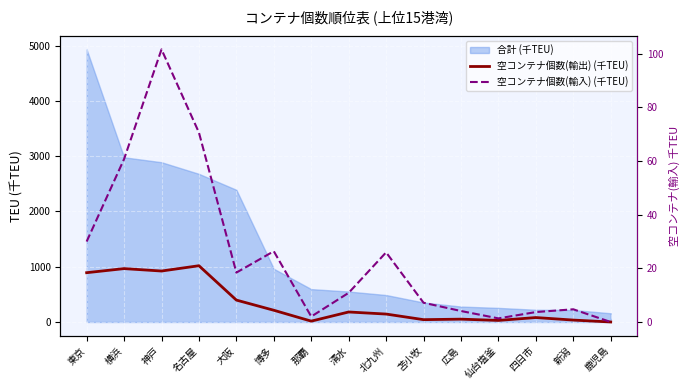

What is the difference between the second highest and second lowest values in the 空コンテナ個数(輸出) (千TEU) series?

950.3